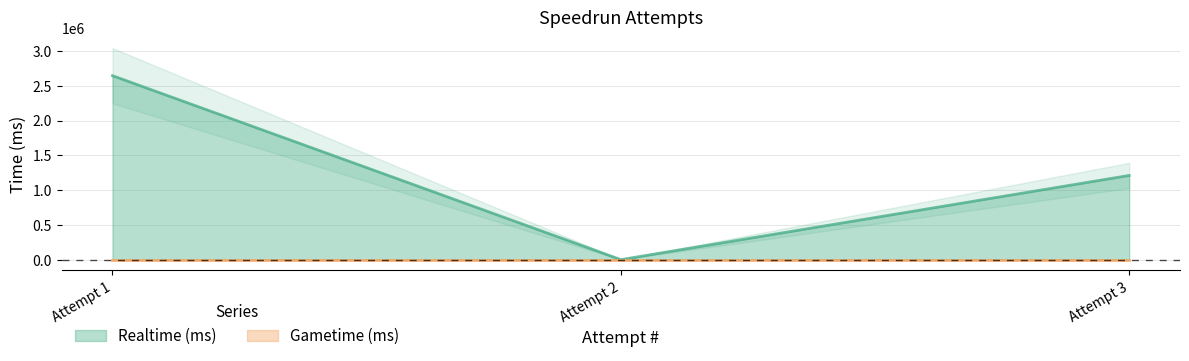

The value of Realtime (ms) at Attempt 3 is 785280. True or false?

False